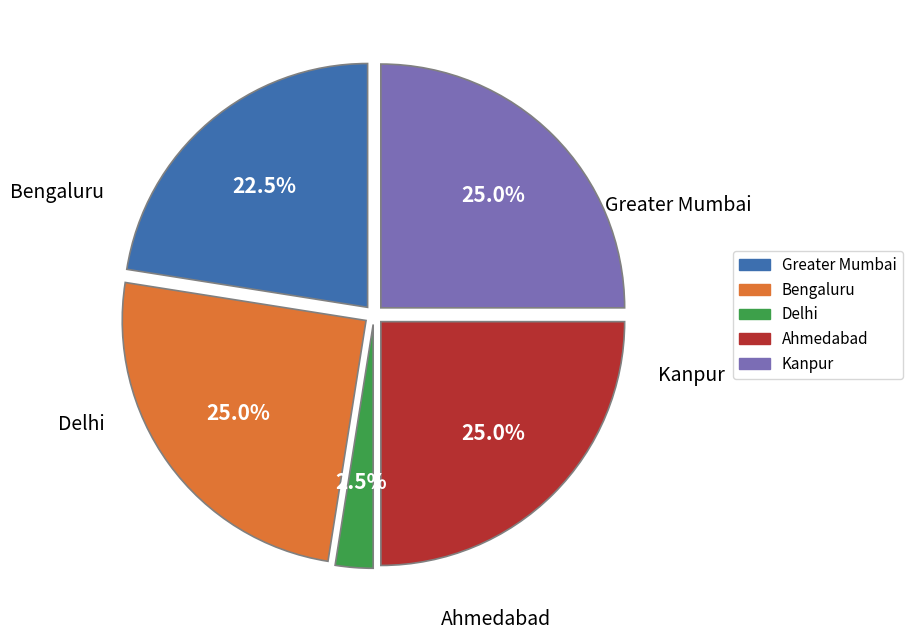

Which slice is the smallest?

Delhi